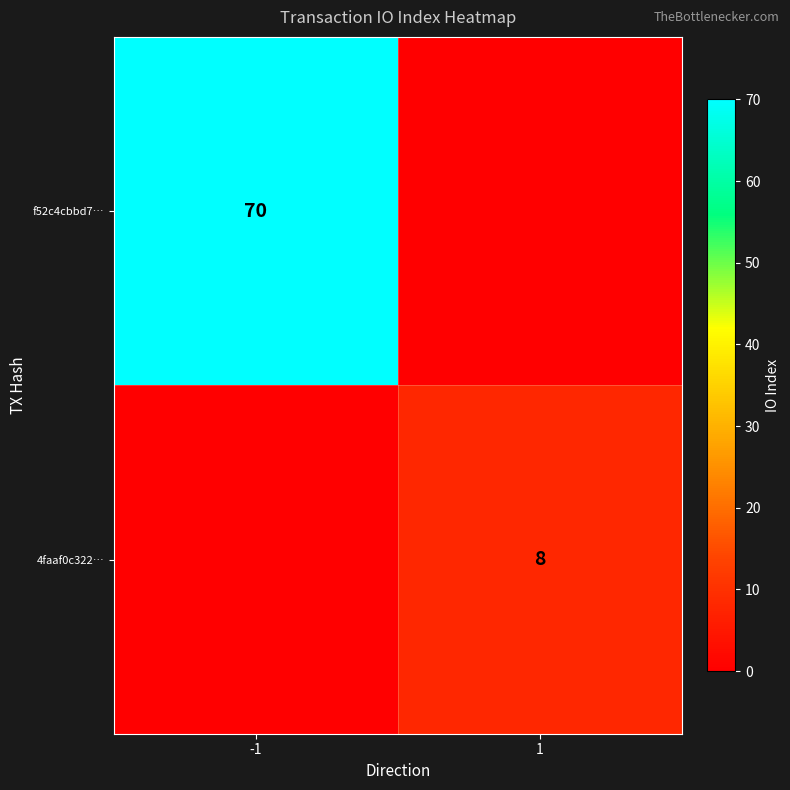

The 4faaf0c322… series shows 13 at 1. True or false?

False